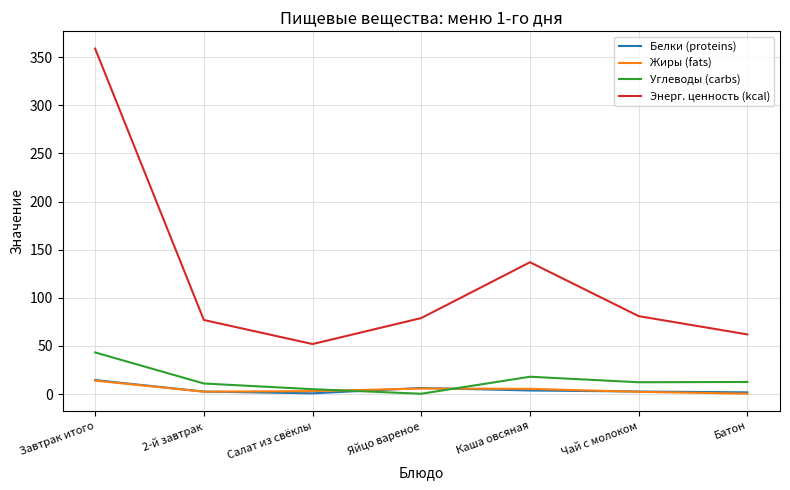

What is the difference between the maximum and second lowest values in the Энерг. ценность (kcal) series?

297.0